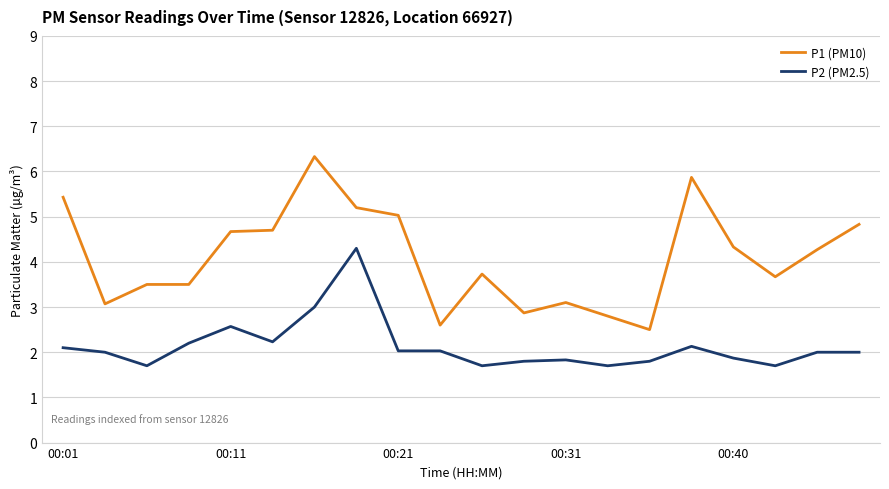

Which series has the widest spread of values?

P1 (PM10)